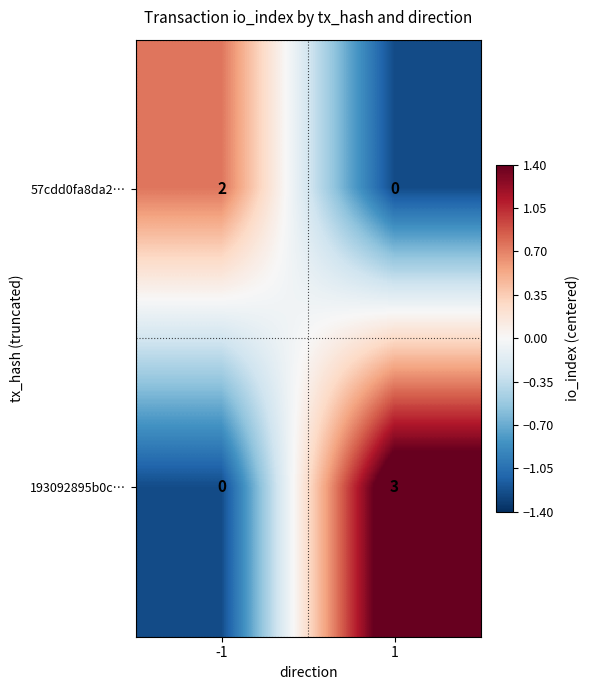

Rank the series by their maximum value, from highest to lowest.

193092895b0c…, 57cdd0fa8da2…